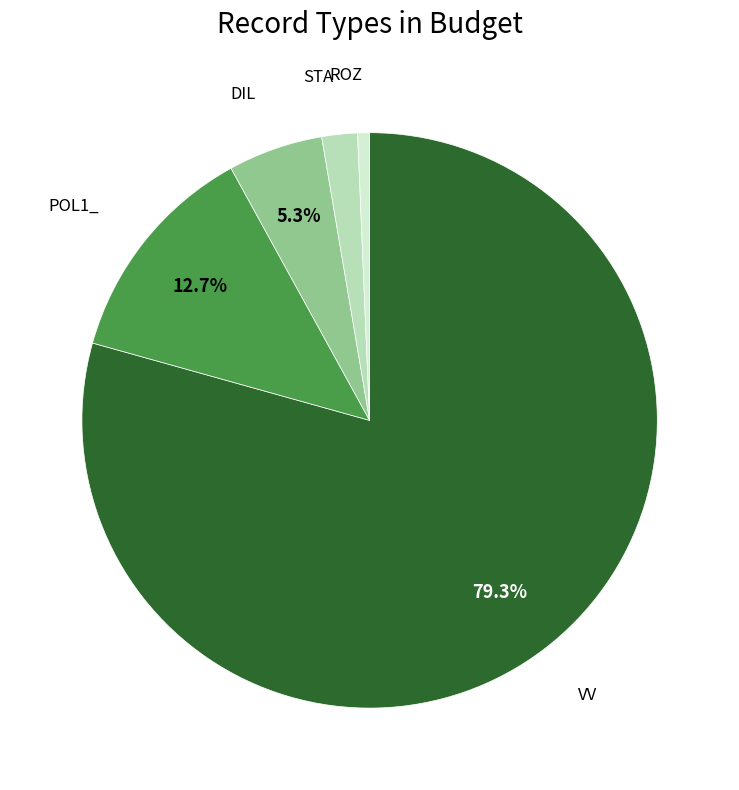

Does any single category account for the majority?

Yes